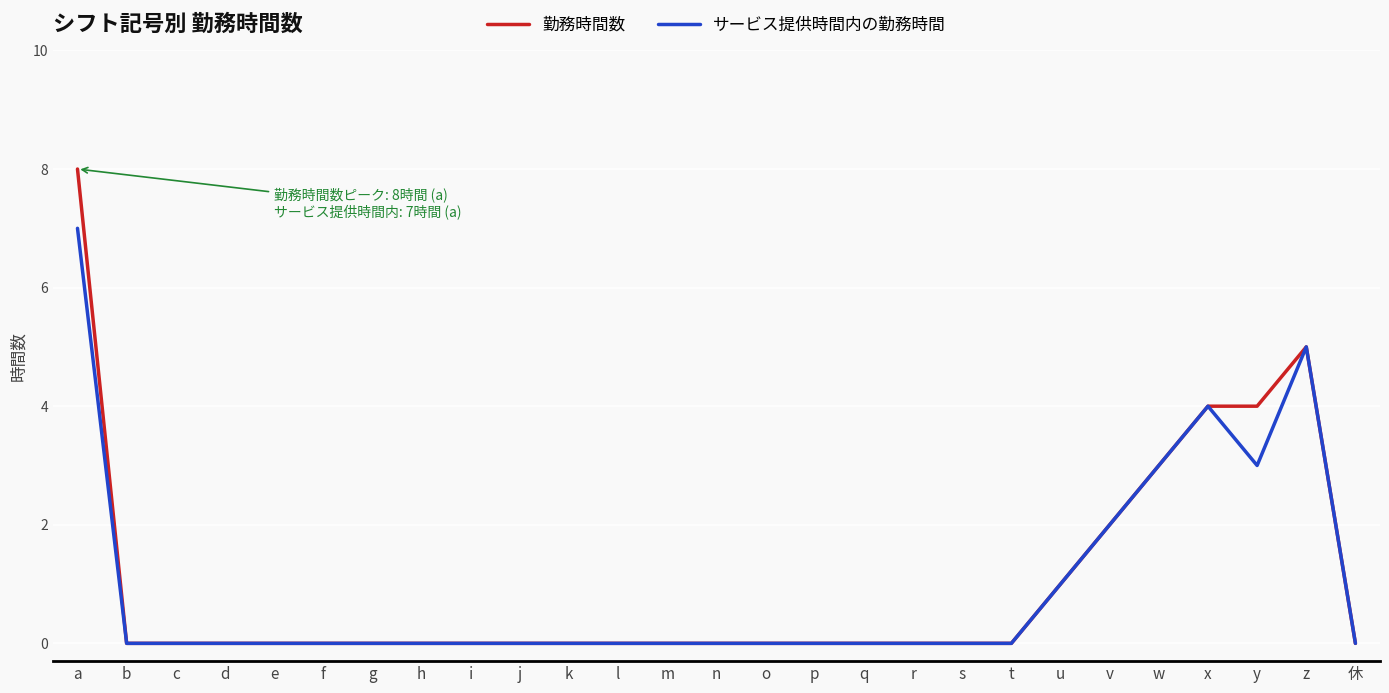

In サービス提供時間内の勤務時間, how many points are higher than both neighbors (excluding endpoints)?

2